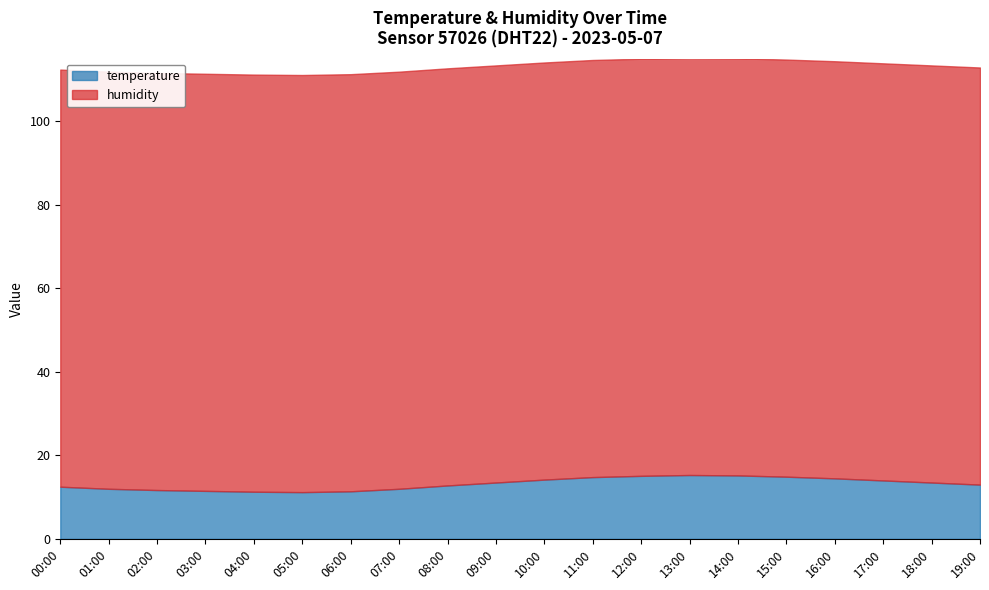

True or false: humidity and temperature intersect in this chart.

False